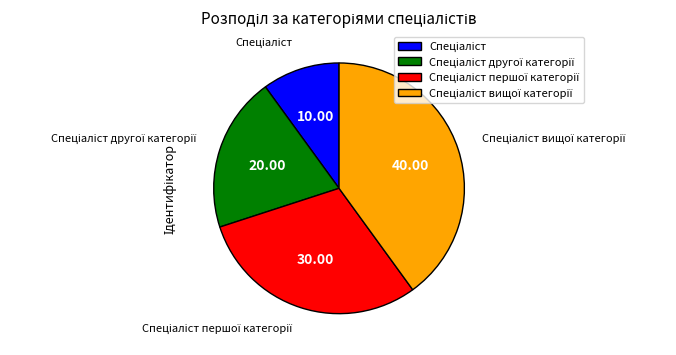

Is there a majority slice in this chart?

No